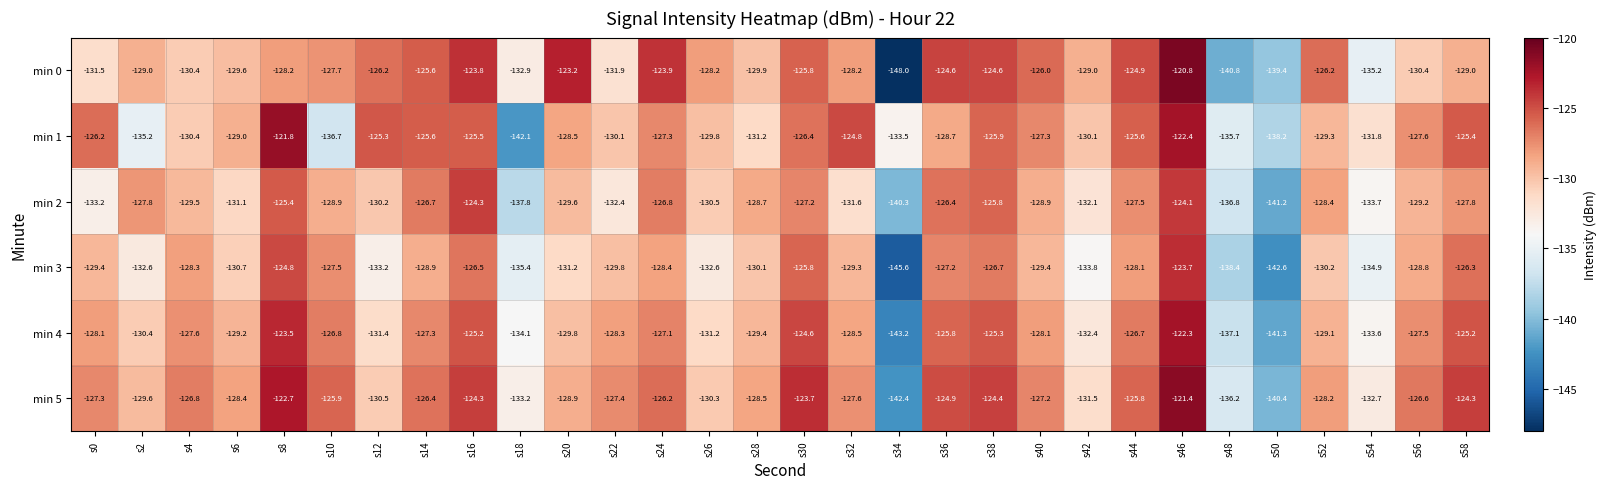

The min 5 series shows -125.8 at s44. True or false?

True